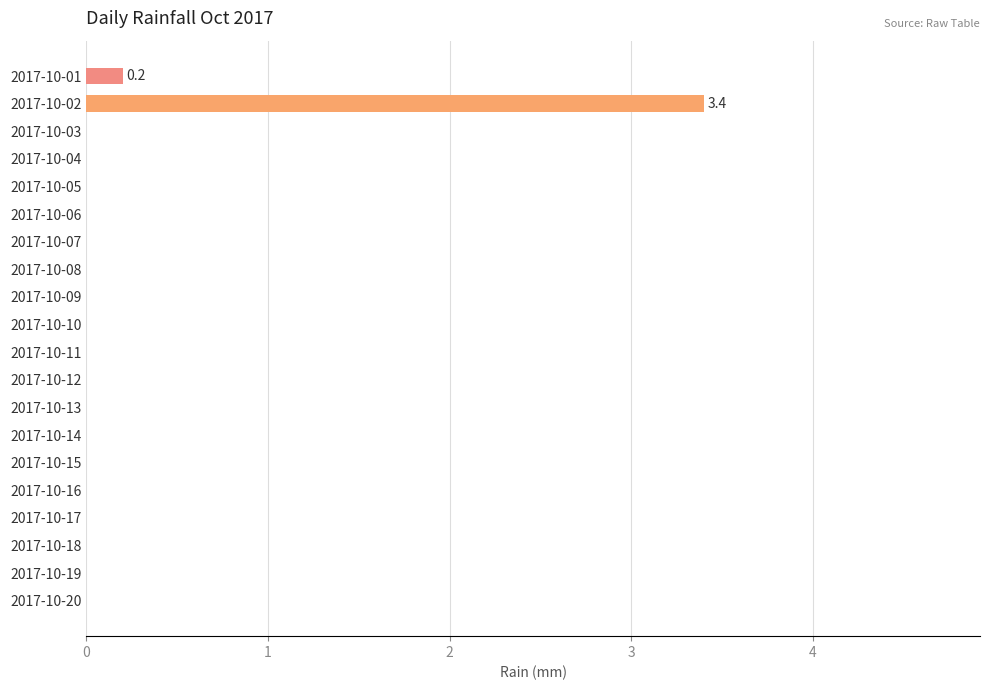

Count the number of data series in this chart.

1